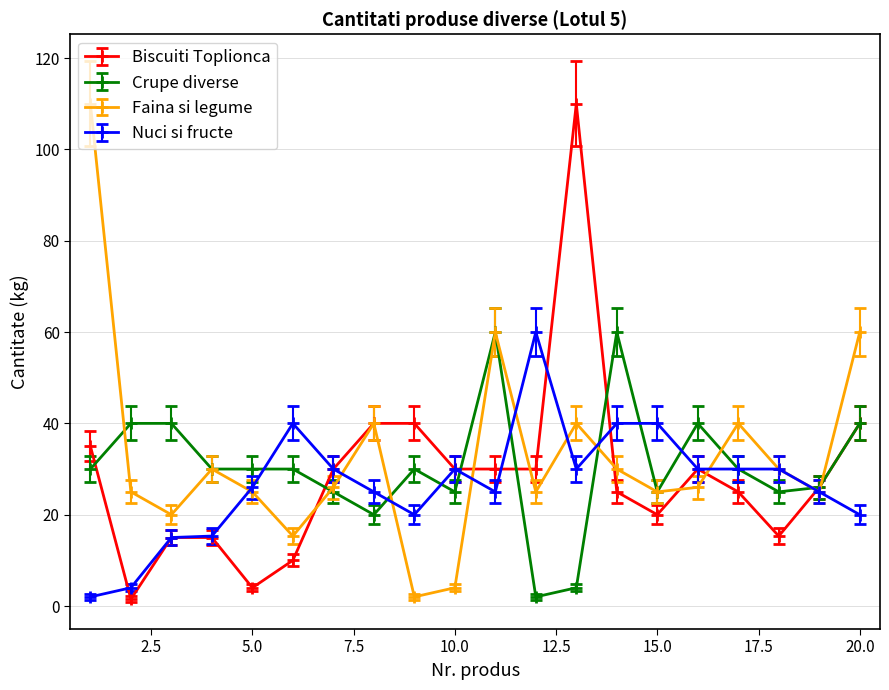

True or false: Faina si legume has more than 0 points higher than both neighbors.

True